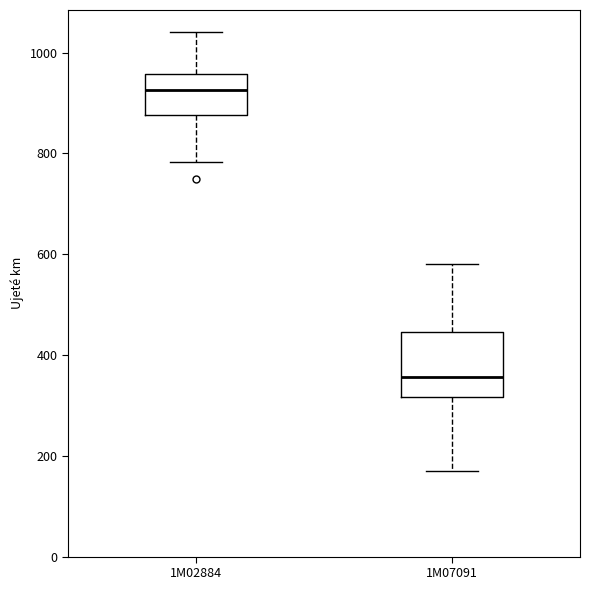

Reading left to right, read every box against the y-axis: the position of its median line, the range the box covers, and the ends of its whiskers. The values are not printed on the chart, so give them approximately, as read against the axis.

1M02884: median 920, box 880 to 960, whiskers 780 to 1040
1M07091: median 360, box 320 to 440, whiskers 180 to 580